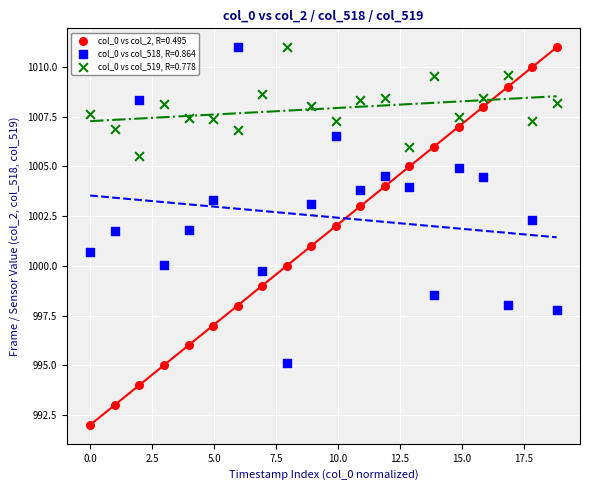

Which series contains the lowest Y value?

col_0 vs col_2, R=0.495